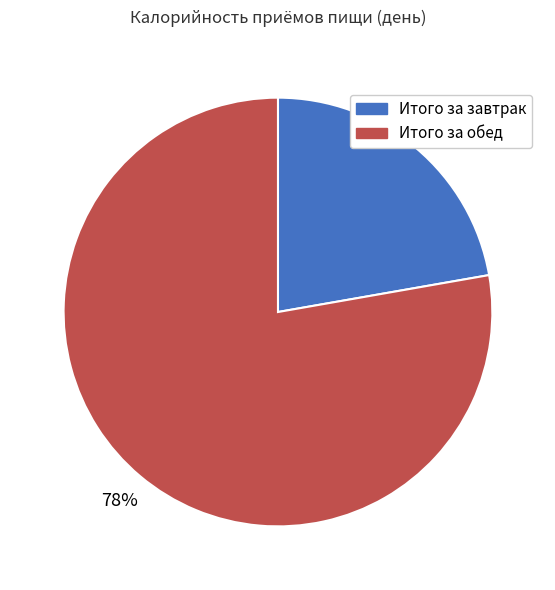

Approximately how many times larger is the value at Итого за завтрак compared to Итого за обед?

0.3